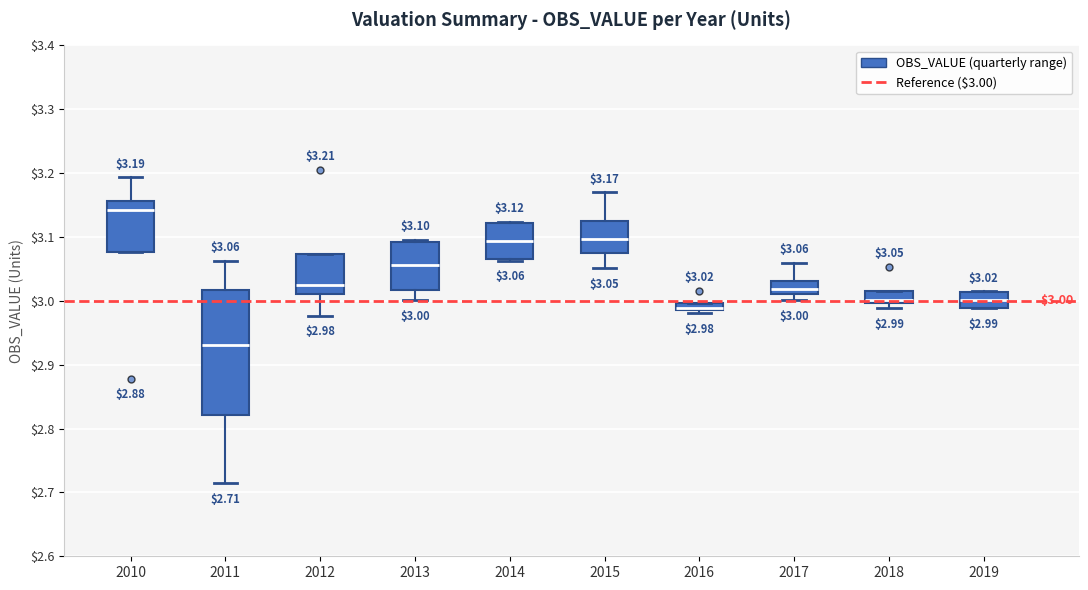

Comparing the boxes themselves (not the whiskers), which one is the tallest?

2011